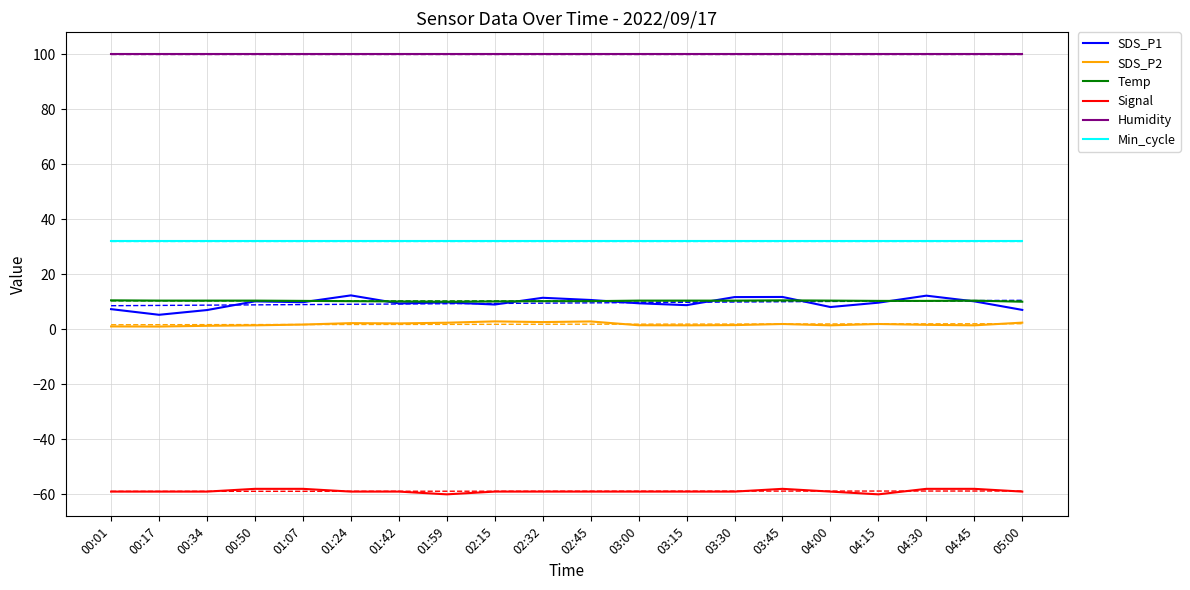

The SDS_P2 series shows 3.3 at 04:15. True or false?

False